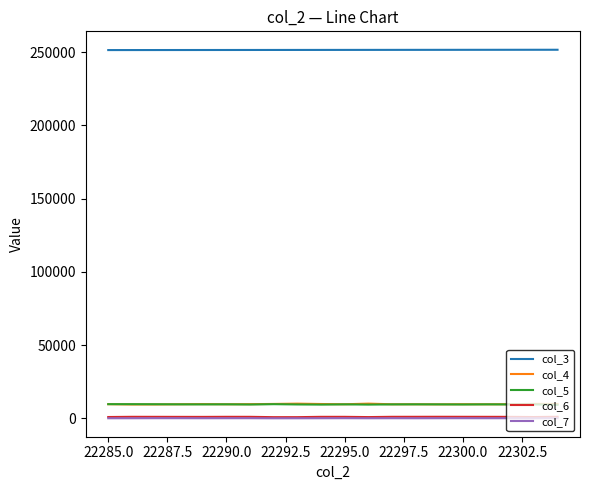

Which series has the largest total across all categories?

col_3